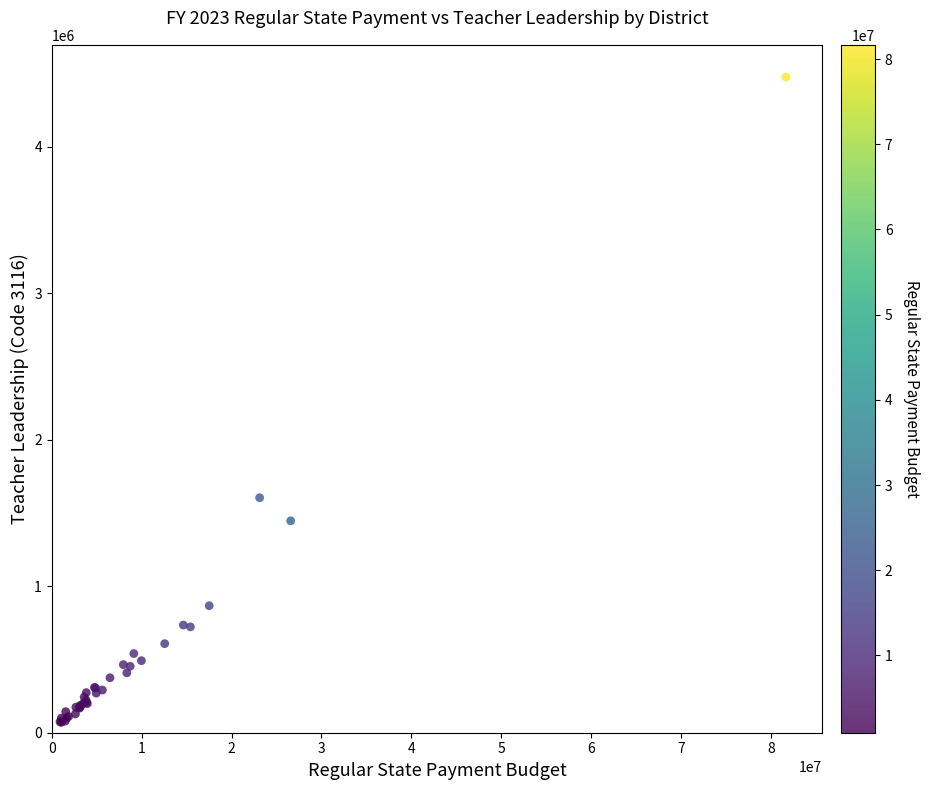

What Y value in the scatter plot is closest to 2273706?

1604518